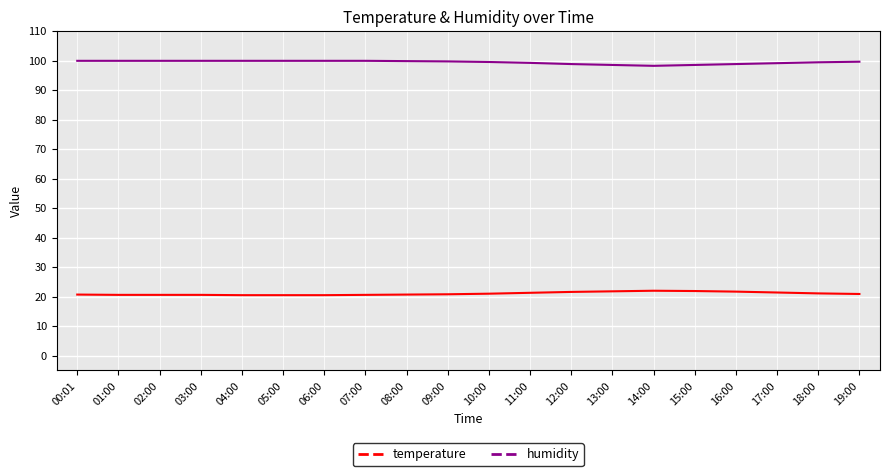

True or false: temperature and humidity cross at least once.

False